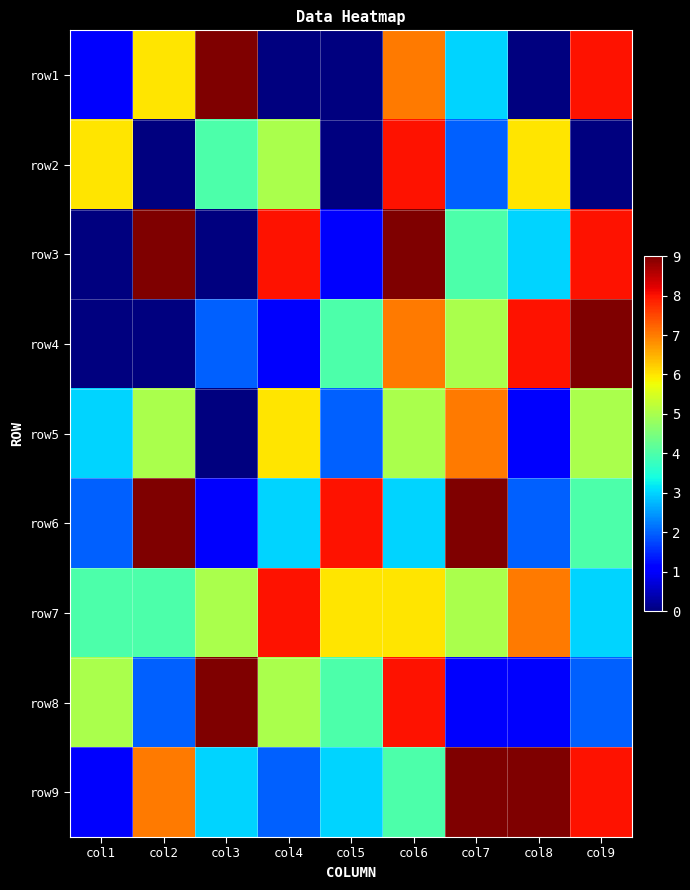

Which label corresponds to the largest value in the chart?

col3